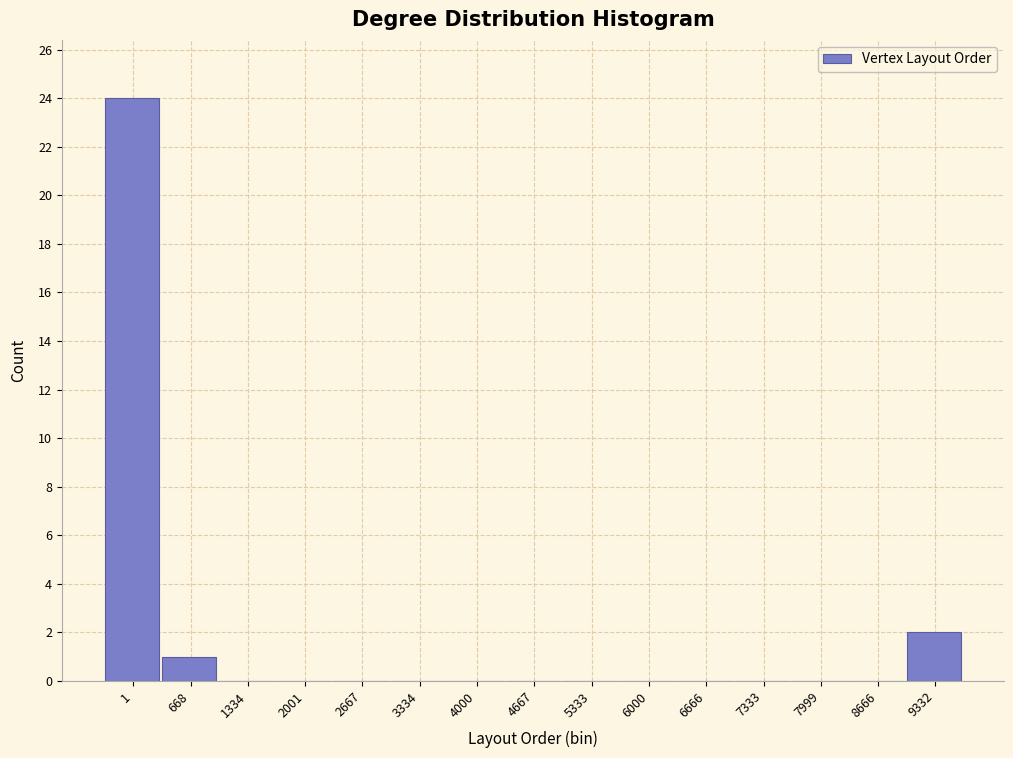

Reading left to right, list all the values displayed in this chart.

1=24	668=1	1334=0	2001=0	2667=0	3334=0	4000=0	4667=0	5333=0	6000=0	6666=0	7333=0	7999=0	8666=0	9332=2